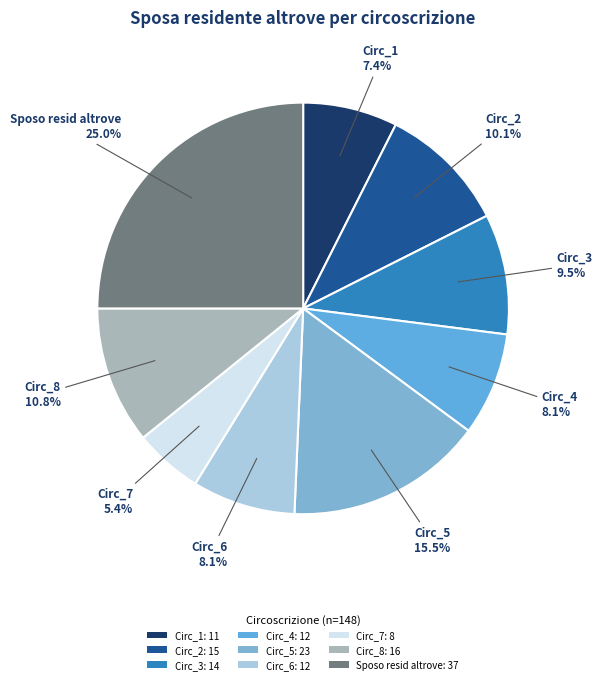

What is the change in value from Circ_4 to Circ_8?

+4